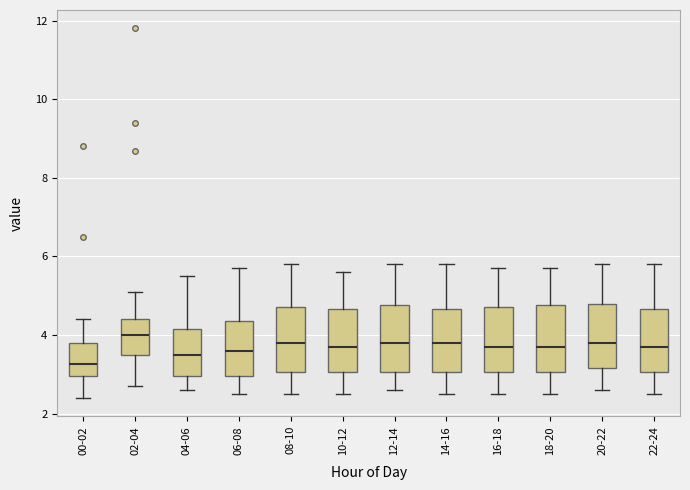

Reading left to right, read every box against the y-axis: the position of its median line, the range the box covers, and the ends of its whiskers. The values are not printed on the chart, so give them approximately, as read against the axis.

00-02: median 3.2, box 3.0 to 3.8, whiskers 2.4 to 4.4
02-04: median 4.0, box 3.6 to 4.4, whiskers 2.8 to 5.2
04-06: median 3.6, box 3.0 to 4.2, whiskers 2.6 to 5.6
06-08: median 3.6, box 3.0 to 4.4, whiskers 2.6 to 5.8
08-10: median 3.8, box 3.0 to 4.8, whiskers 2.6 to 5.8
10-12: median 3.8, box 3.0 to 4.6, whiskers 2.6 to 5.6
12-14: median 3.8, box 3.0 to 4.8, whiskers 2.6 to 5.8
14-16: median 3.8, box 3.0 to 4.6, whiskers 2.6 to 5.8
16-18: median 3.8, box 3.0 to 4.8, whiskers 2.6 to 5.8
18-20: median 3.8, box 3.0 to 4.8, whiskers 2.6 to 5.8
20-22: median 3.8, box 3.2 to 4.8, whiskers 2.6 to 5.8
22-24: median 3.8, box 3.0 to 4.6, whiskers 2.6 to 5.8